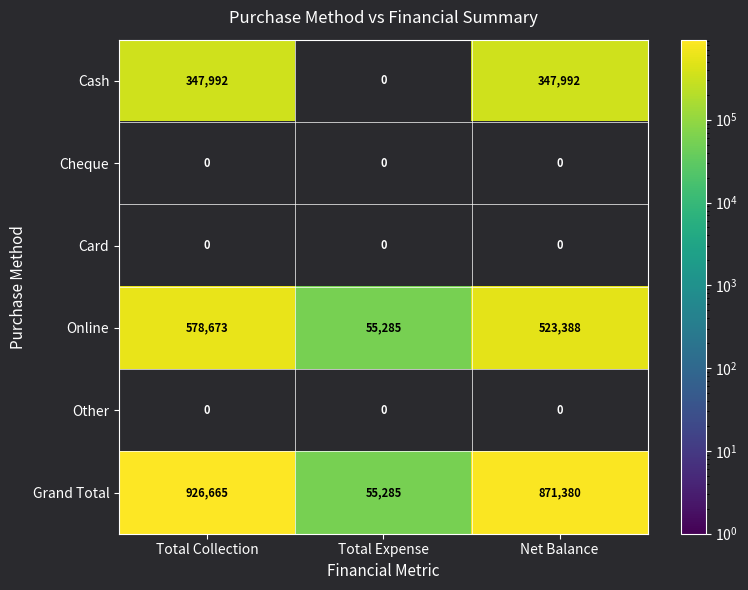

What is the difference between the Online values at Total Expense and Total Collection?

523388